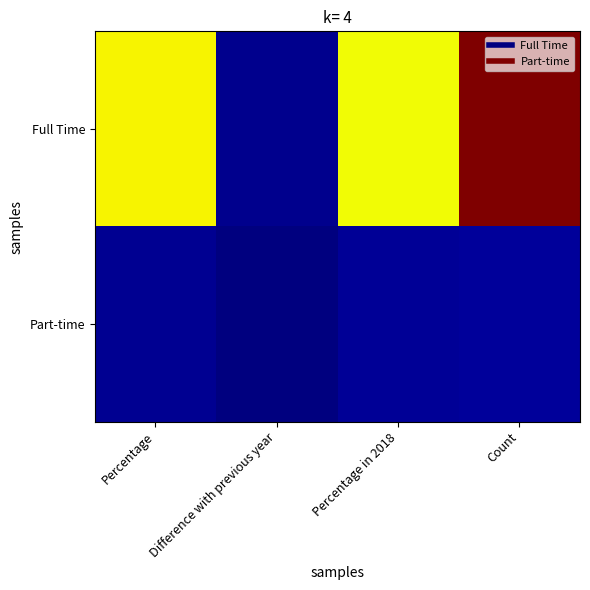

Between Difference with previous year and Percentage in 2018, which series saw the biggest shift?

Full Time